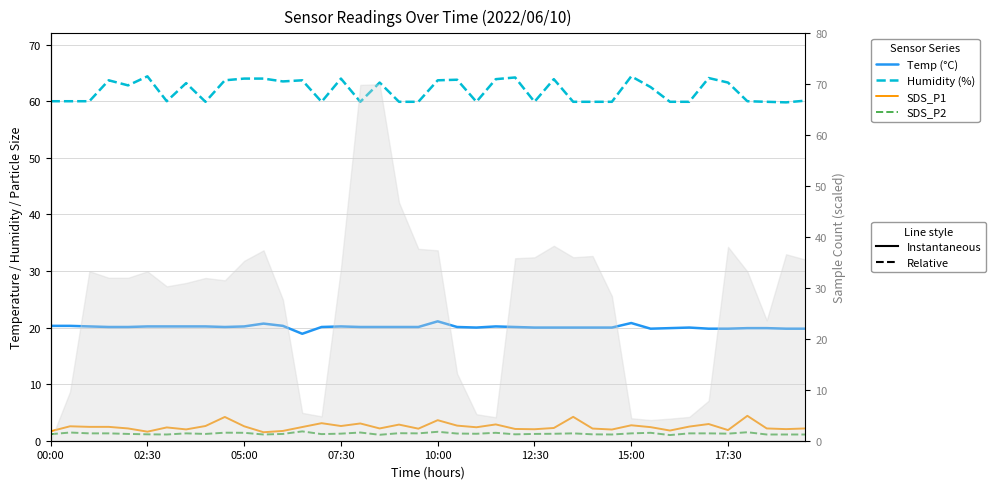

Is it true that SDS_P1 equals 1.4 at 17?

False